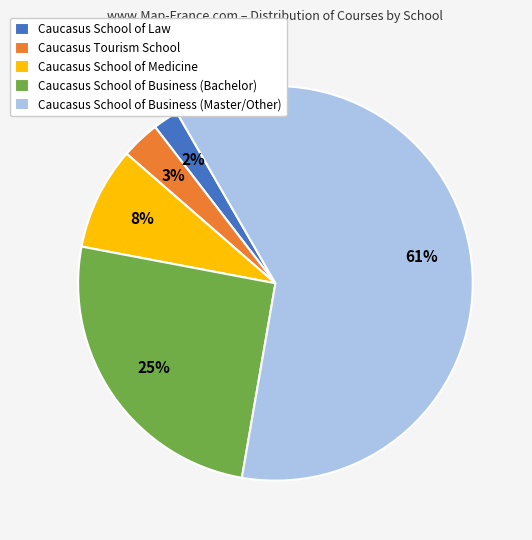

The Caucasus Tourism School slice represents 11% of the pie. True or false?

False